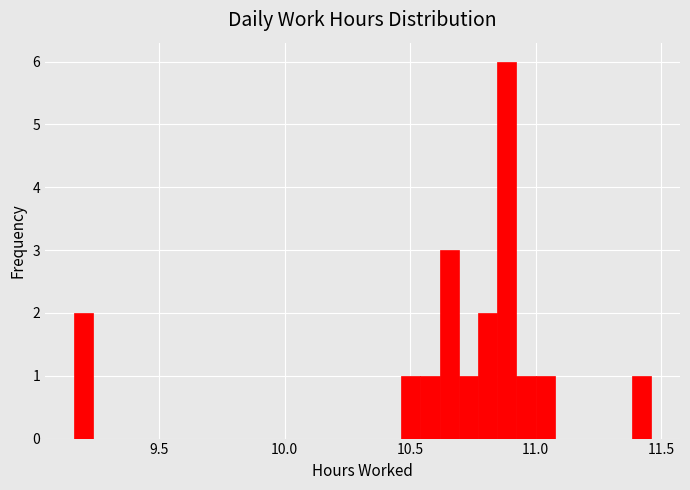

Around what value on the x-axis is the tallest bar? Give the approximate position of its centre, as read against the axis.

10.90